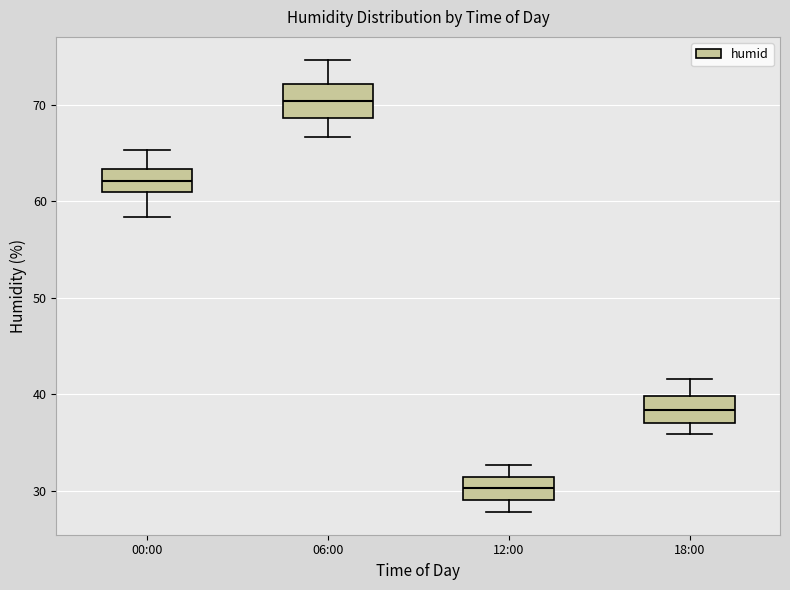

Reading left to right, transcribe this box plot: for each box, give where its median line is, the range the box spans, and where its two whiskers end, as read against the y-axis. The values are not printed on the chart, so give them approximately, as read against the axis.

00:00: median 62, box 61 to 63, whiskers 58 to 65
06:00: median 70, box 69 to 72, whiskers 67 to 75
12:00: median 30, box 29 to 31, whiskers 28 to 33
18:00: median 38, box 37 to 40, whiskers 36 to 42